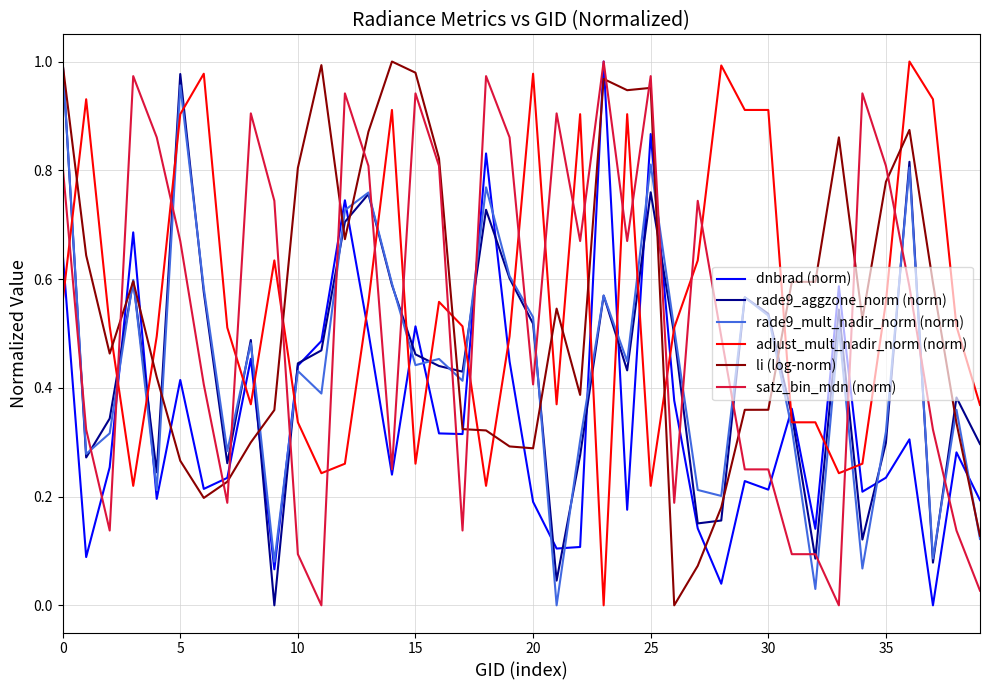

True or false: satz_bin_mdn (norm) and adjust_mult_nadir_norm (norm) intersect in this chart.

True